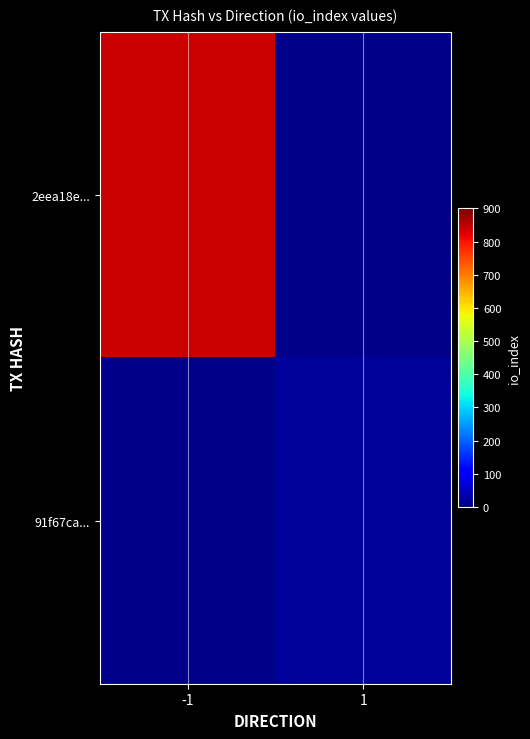

How many positive values does the 2eea18e... series have?

1